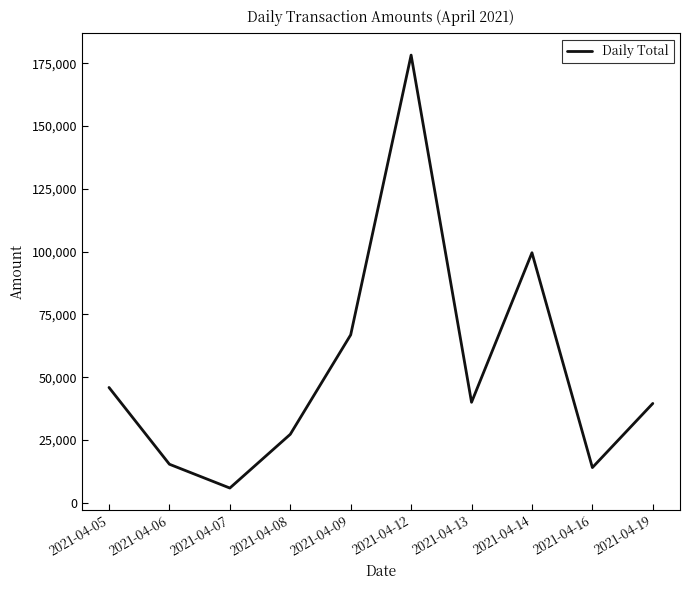

What is the sum of all values?

532489.7